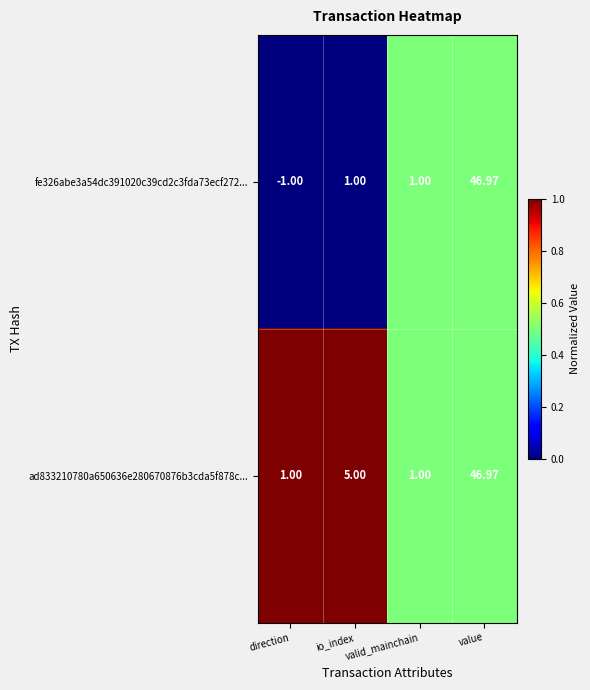

Where is ad833210780a650636e280670876b3cda5f878c... nearest to the value 23?

io_index